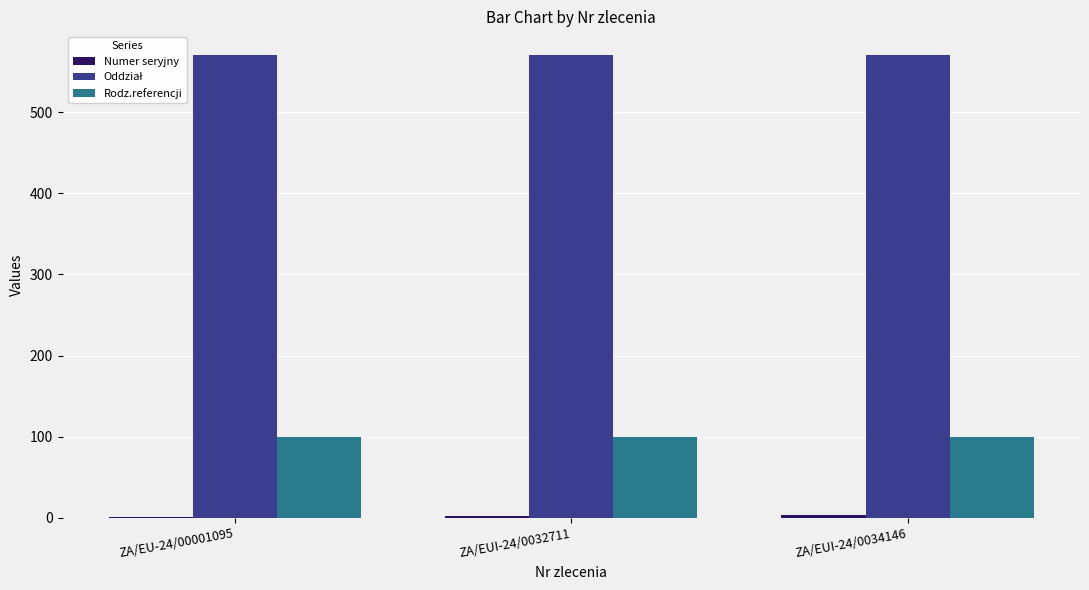

True or false: Rodz.referencji has a value of 50 at ZA/EUI-24/0034146.

False